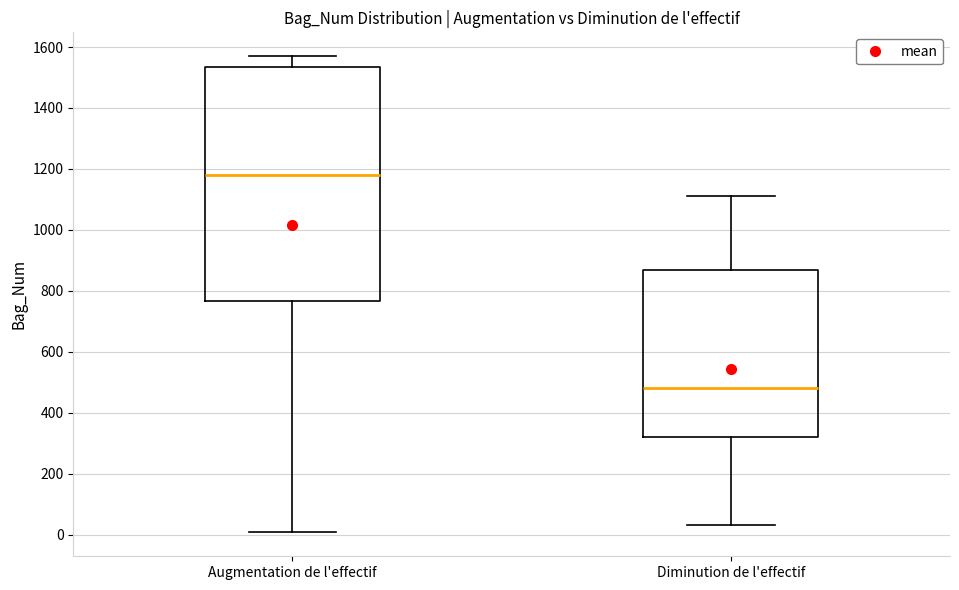

Which box is the tallest, from its lower edge to its upper edge?

Augmentation de l'effectif